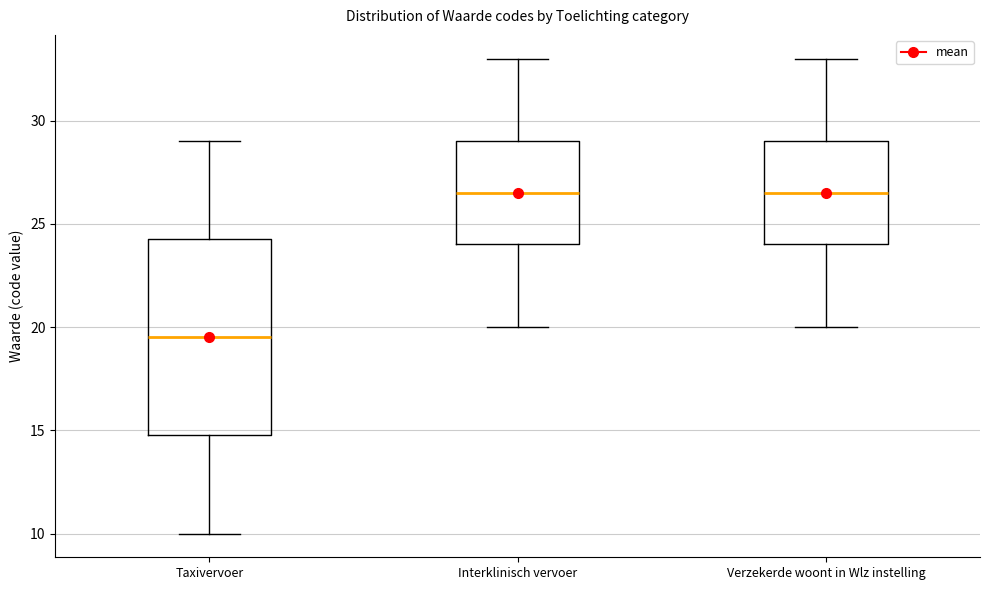

Reading left to right, transcribe this box plot: for each box, give where its median line is, the range the box spans, and where its two whiskers end, as read against the y-axis. The values are not printed on the chart, so give them approximately, as read against the axis.

Taxivervoer: median 19.5, box 15.0 to 24.5, whiskers 10.0 to 29.0
Interklinisch vervoer: median 26.5, box 24.0 to 29.0, whiskers 20.0 to 33.0
Verzekerde woont in Wlz instelling: median 26.5, box 24.0 to 29.0, whiskers 20.0 to 33.0